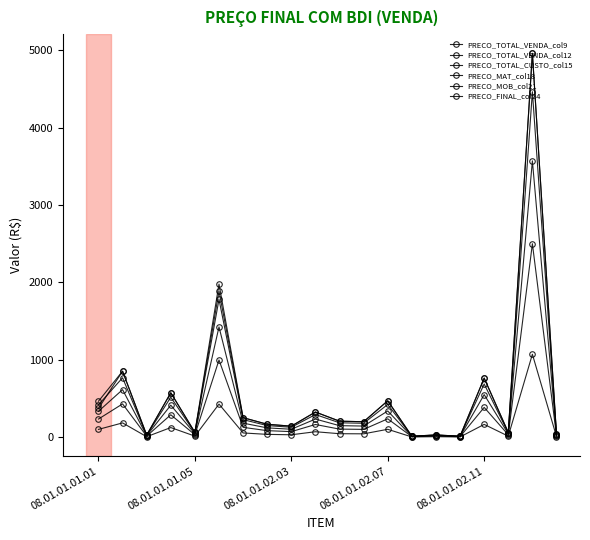

Reading right to left, extract all data points from this chart.

PRECO_TOTAL_VENDA_col9: 31.6	4461.8	54.0	686.6	11.1	25.6	11.1	422.7	179.2	185.6	292.1	127.7	149.8	226.4	1780.0	55.4	516.1	23.9	767.0	417.6
PRECO_TOTAL_VENDA_col12: 35.2	4957.9	60.0	763.0	12.4	28.4	12.4	469.8	199.2	206.3	324.4	141.9	166.5	251.6	1977.2	61.6	573.3	26.5	852.0	463.8
PRECO_TOTAL_CUSTO_col15: 35.2	4957.9	60.0	763.0	12.4	28.4	12.4	469.8	199.2	206.3	324.4	141.9	166.5	251.6	1884.6	61.6	573.3	26.5	852.0	371.2
PRECO_MAT_col18: 17.7	2498.6	30.2	384.5	6.2	14.3	6.2	236.7	100.3	103.9	163.6	71.5	83.9	126.8	996.8	31.0	289.0	13.4	429.5	233.8
PRECO_MOB_col21: 7.6	1070.8	13.0	164.8	2.7	6.1	2.7	101.5	43.0	44.5	70.1	30.6	36.0	54.3	427.2	13.3	123.9	5.7	184.1	100.2
PRECO_FINAL_col24: 25.3	3569.4	43.2	549.3	8.9	20.5	8.9	338.2	143.3	148.5	233.7	102.1	119.8	181.1	1424.0	44.4	412.9	19.1	613.6	334.1